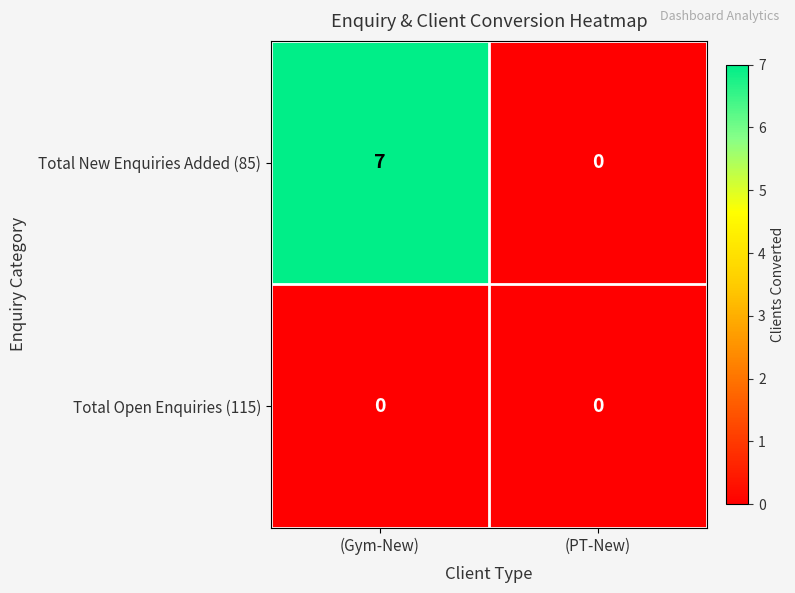

The value of Total Open Enquiries (115) at (PT-New) is 0. True or false?

True